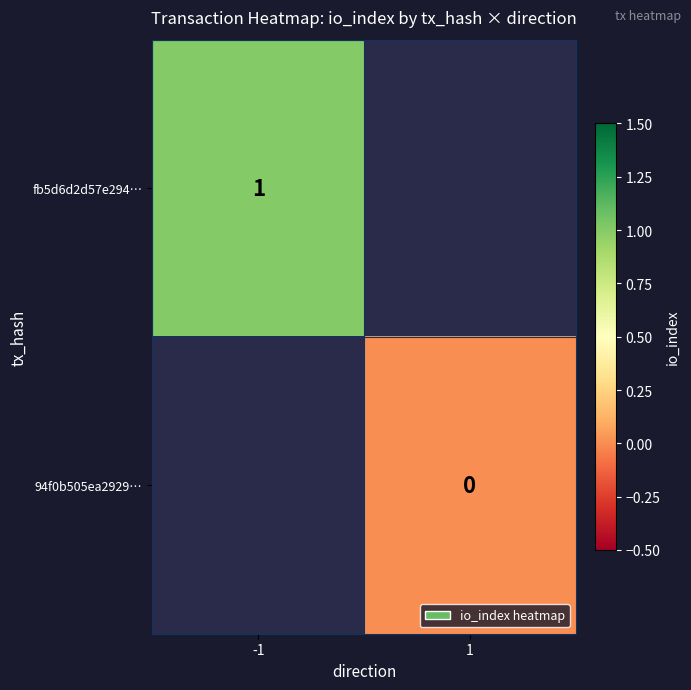

Count the number of data series in this chart.

2